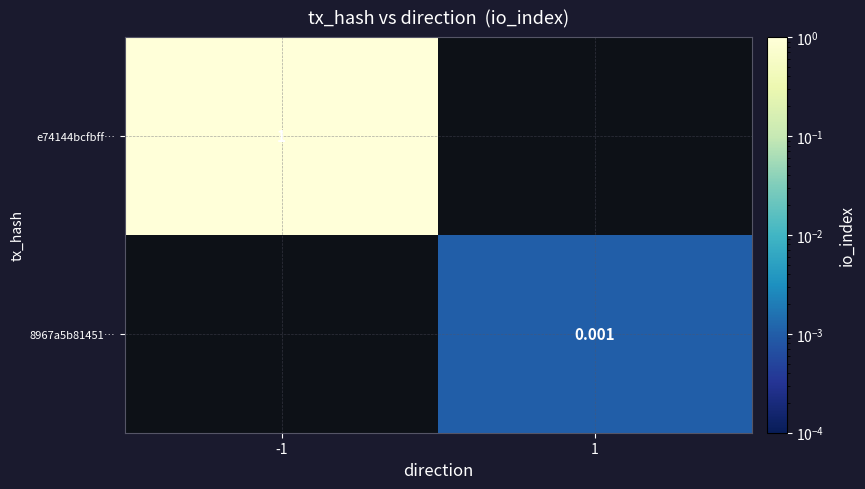

List the series in order of their peak value, highest first.

e74144bcfbff…, 8967a5b81451…